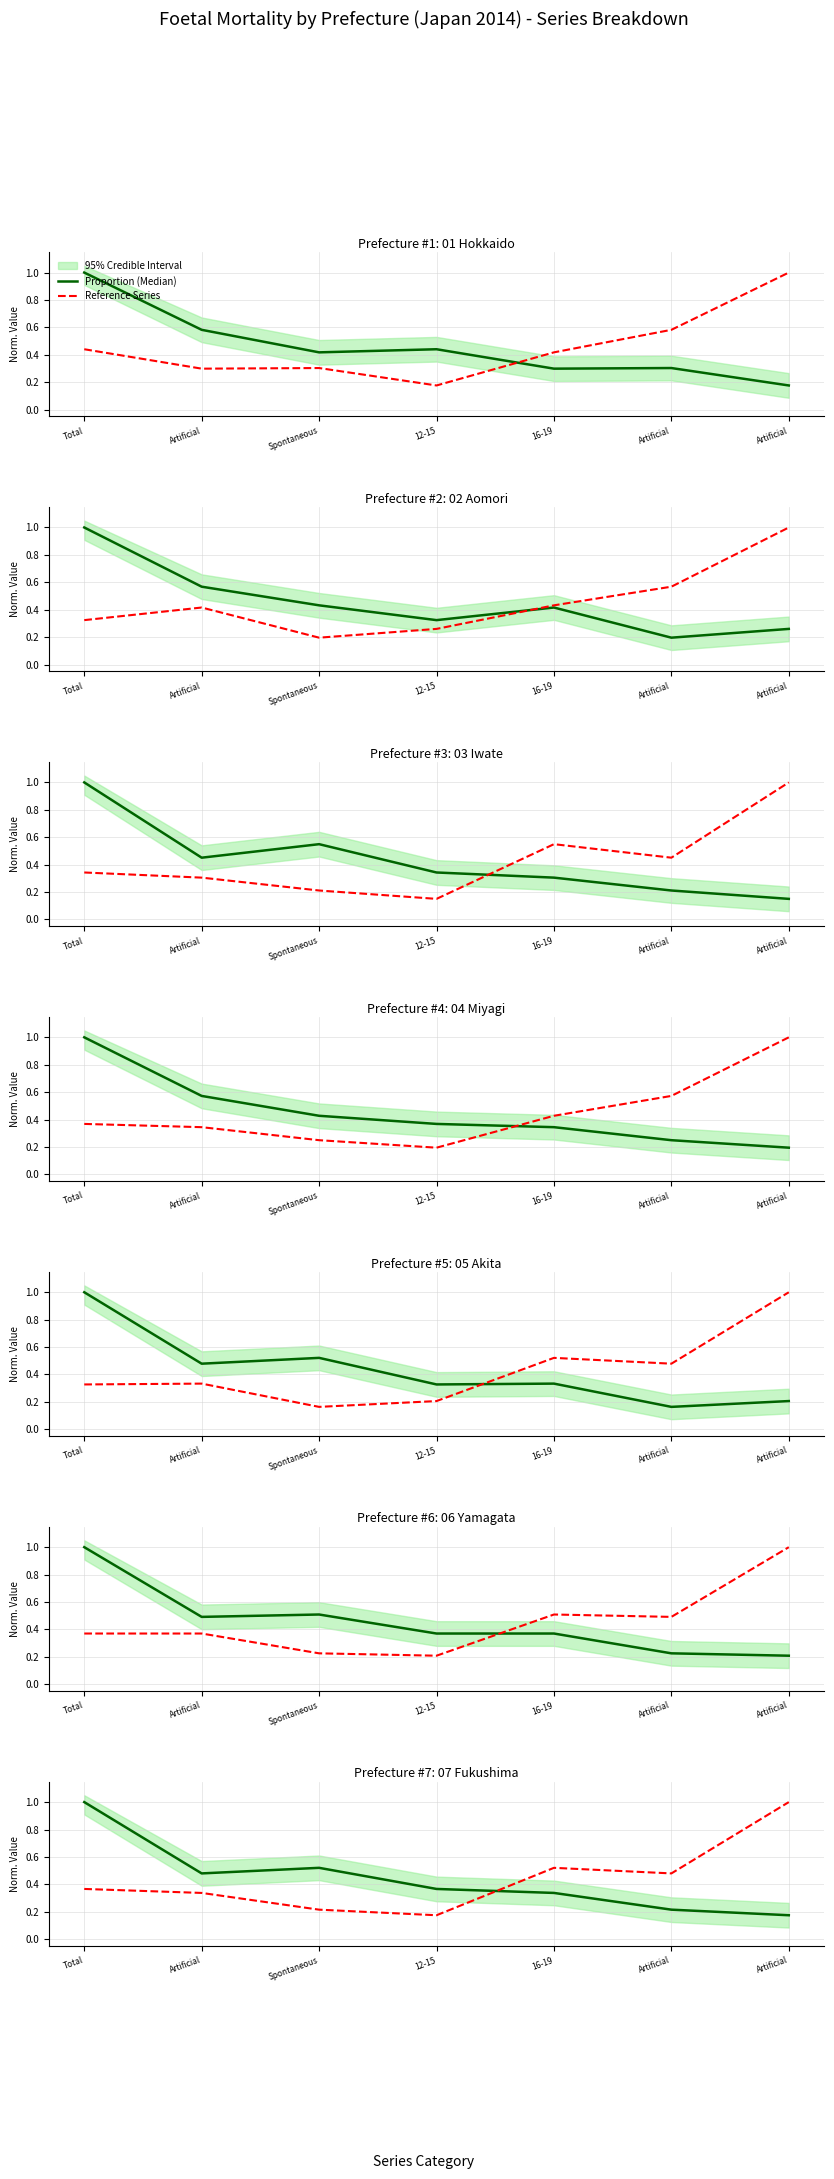

After their last crossing, which series has the higher values: Proportion (Median) or Reference Series?

Reference Series